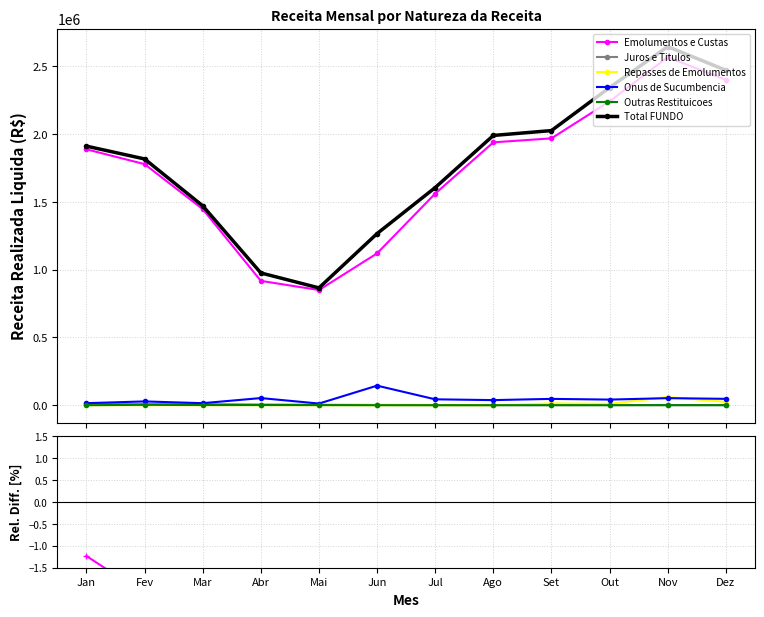

True or false: Onus de Sucumbencia and Total FUNDO cross at least once.

False